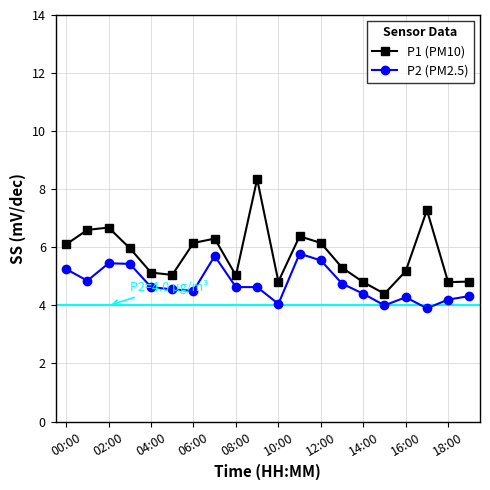

What is the difference between the second highest and second lowest values in the P2 (PM2.5) series?

1.7